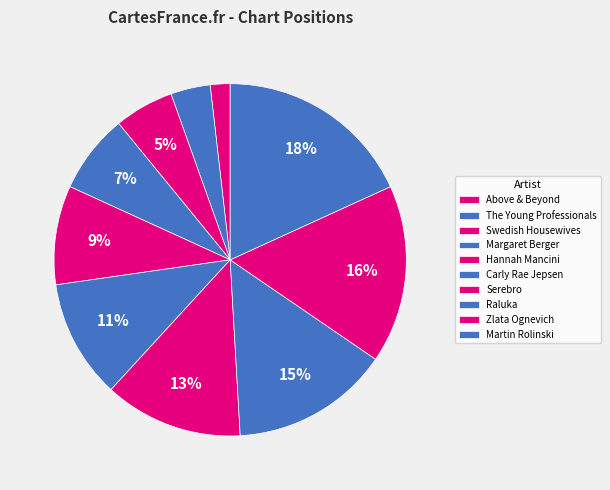

True or false: The Young Professionals accounts for 1% of the total.

False